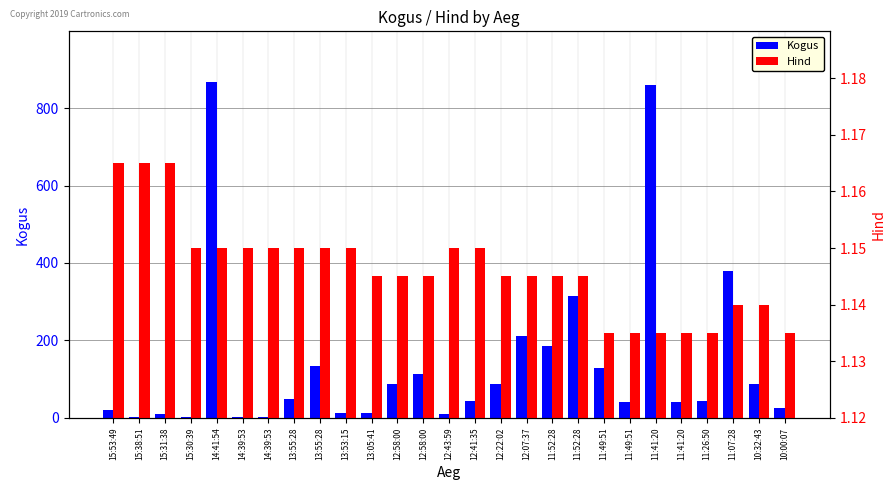

The value of Kogus at 11:26:50 is 58.6. True or false?

False